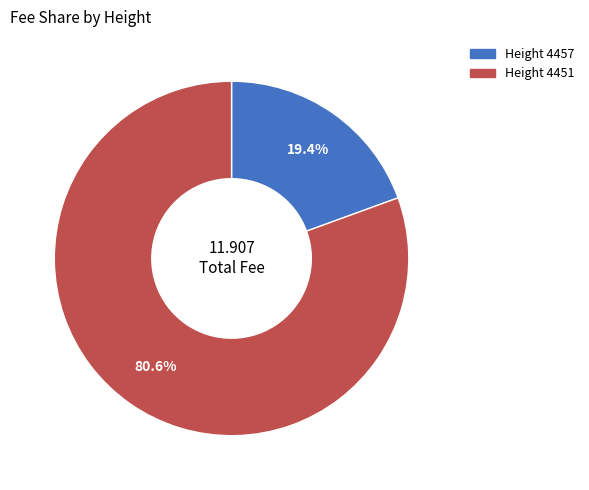

To the nearest percent, what is the difference between the largest and smallest slice percentages?

61%